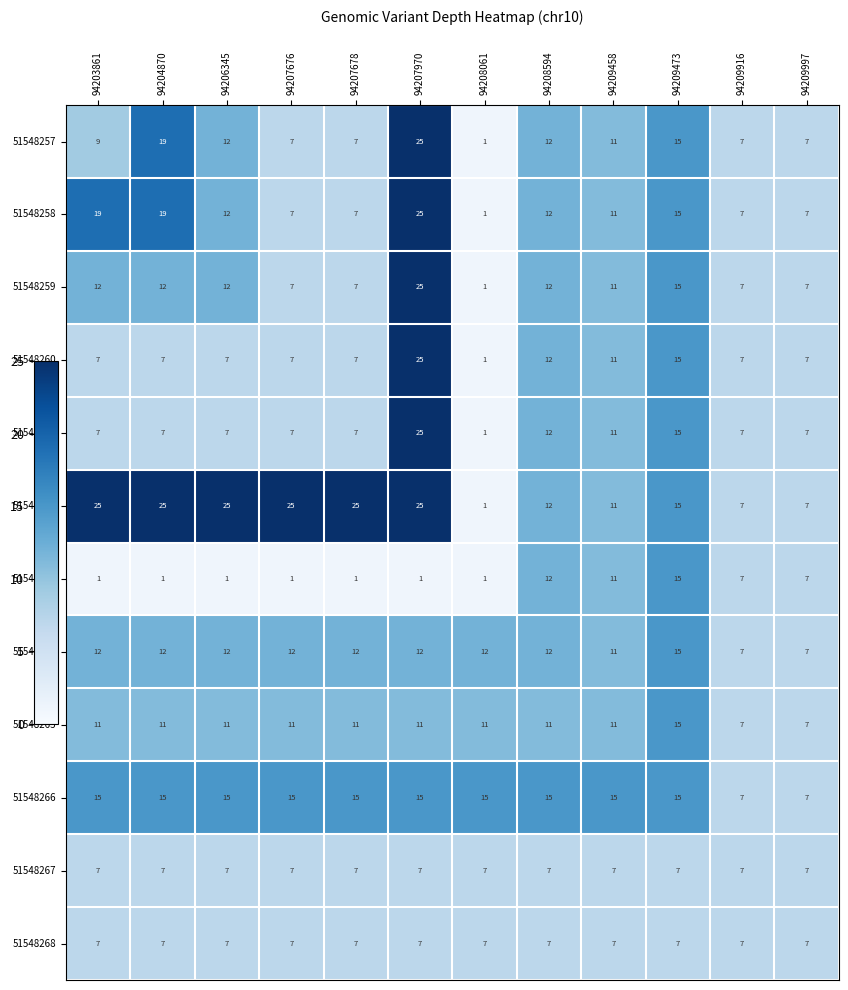

What value does the 51548257 series have at 94206345, to the nearest 10?

10